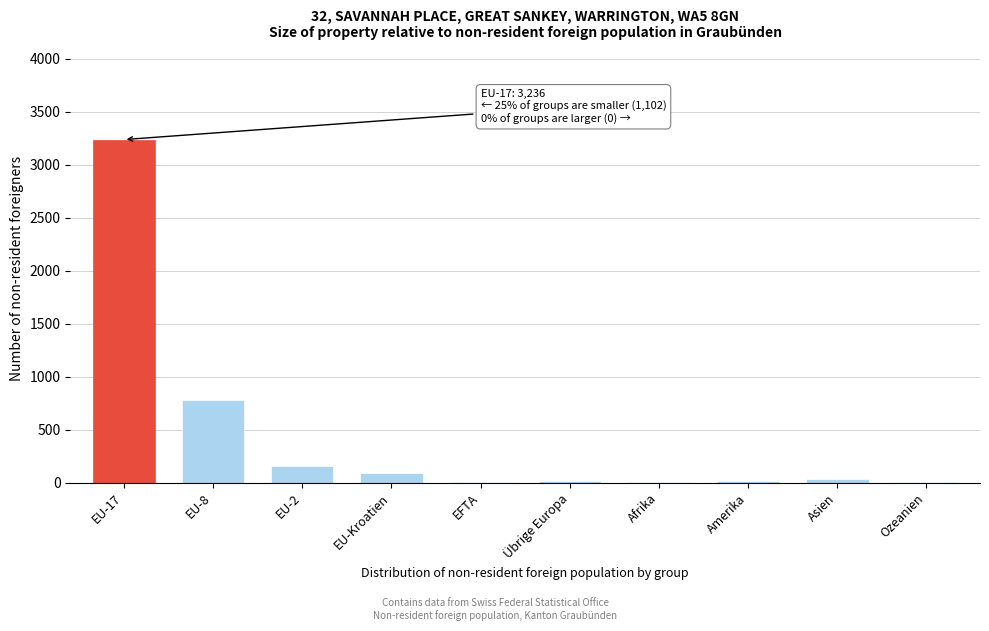

Where is the data nearest to the value 1618?

EU-8